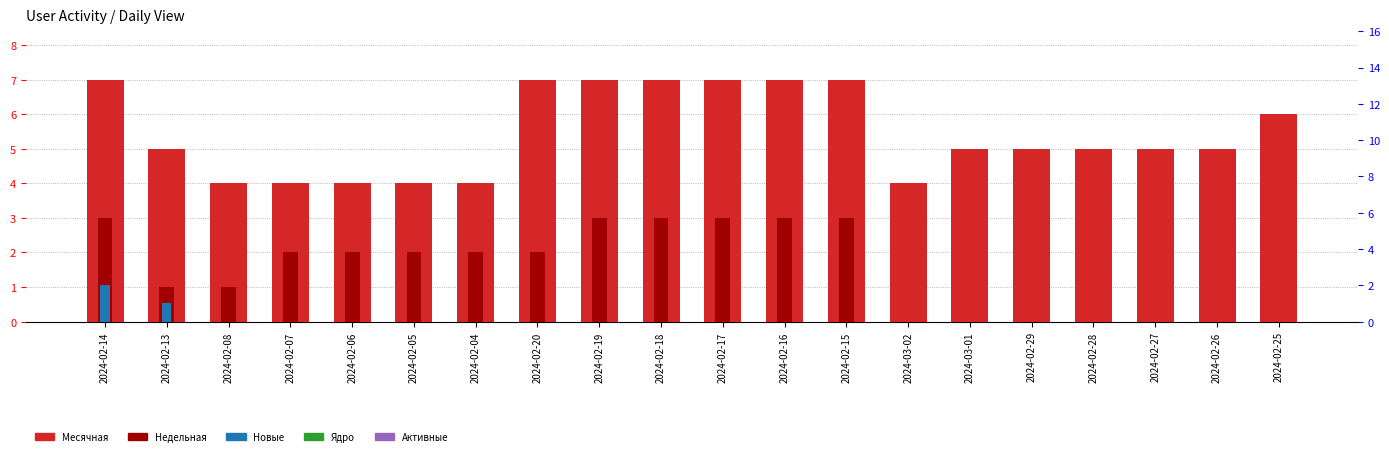

Which has a higher value, 2024-02-25 or 2024-02-17?

2024-02-17